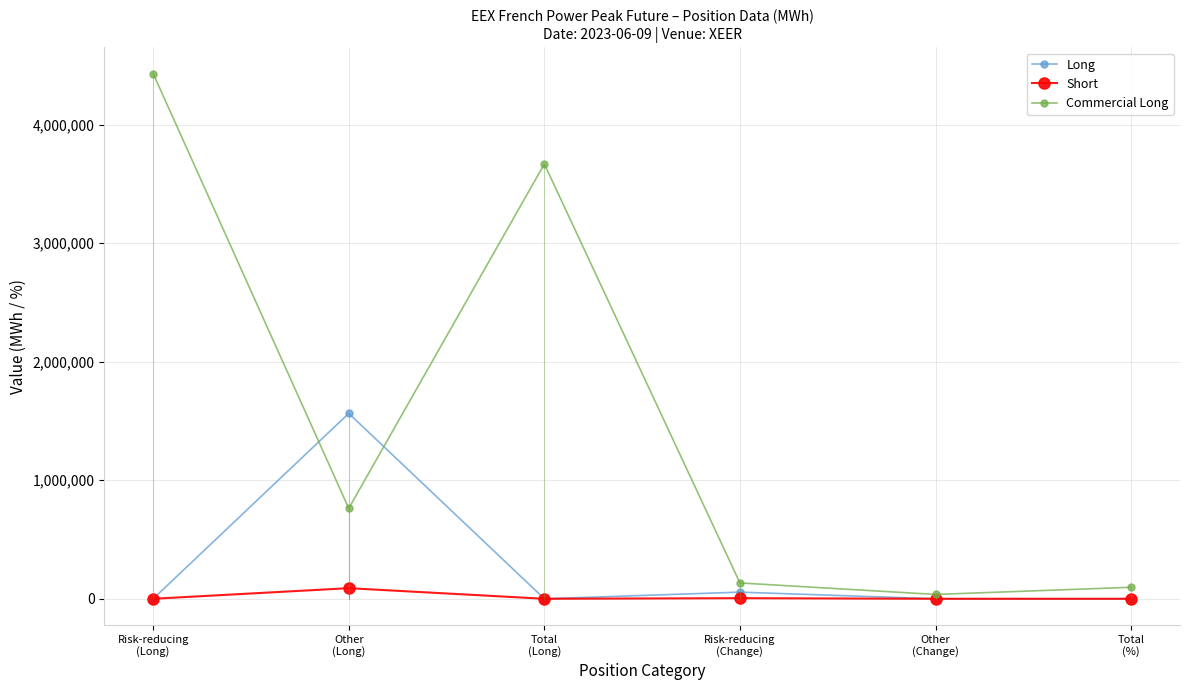

Reading right to left, list all the values displayed in this chart.

Long: 26.1	0.0	55932.0	0.0	1563864.0	0.0
Short: 1.5	0.0	5160.0	0.0	89460.0	0.0
Commercial Long: 96984.0	36552.0	133536.0	3667656.0	762732.0	4430388.0